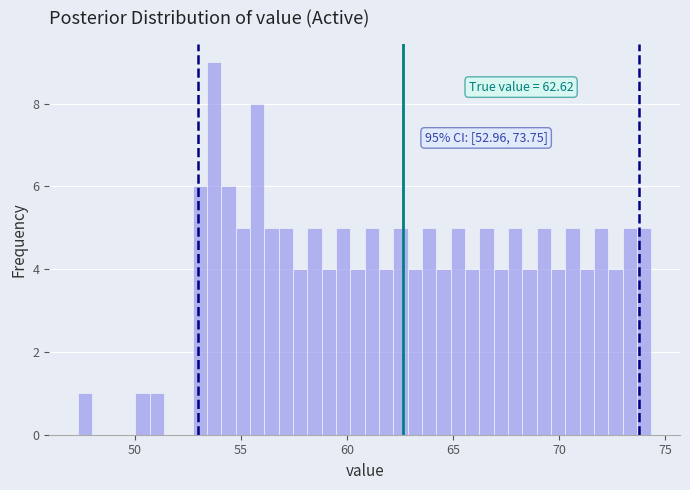

Around what value on the x-axis is the tallest bar? Give the approximate position of its centre, as read against the axis.

53.5